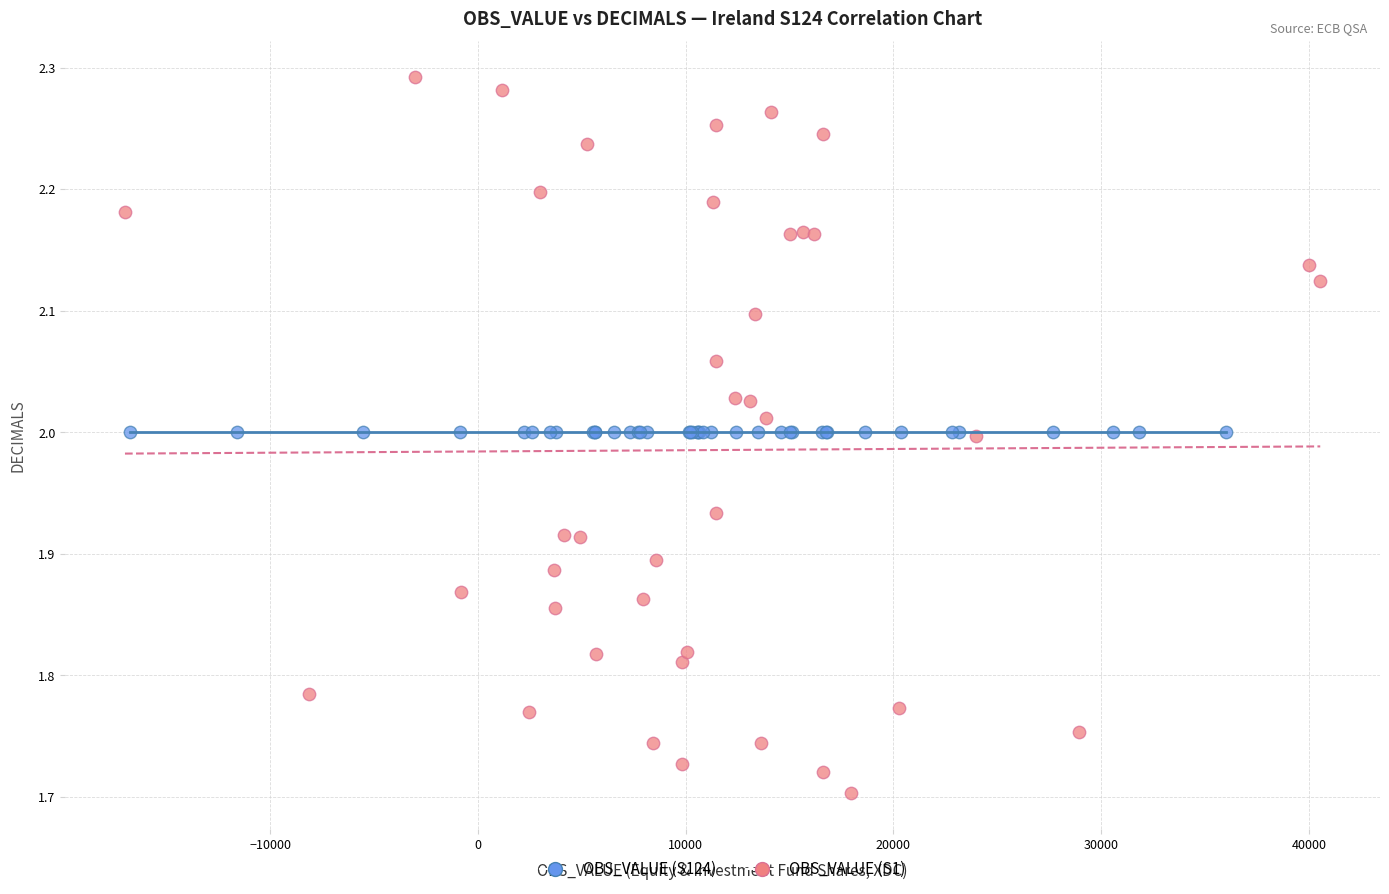

What are all the series names shown in the legend?

OBS_VALUE (S124), OBS_VALUE (S1)